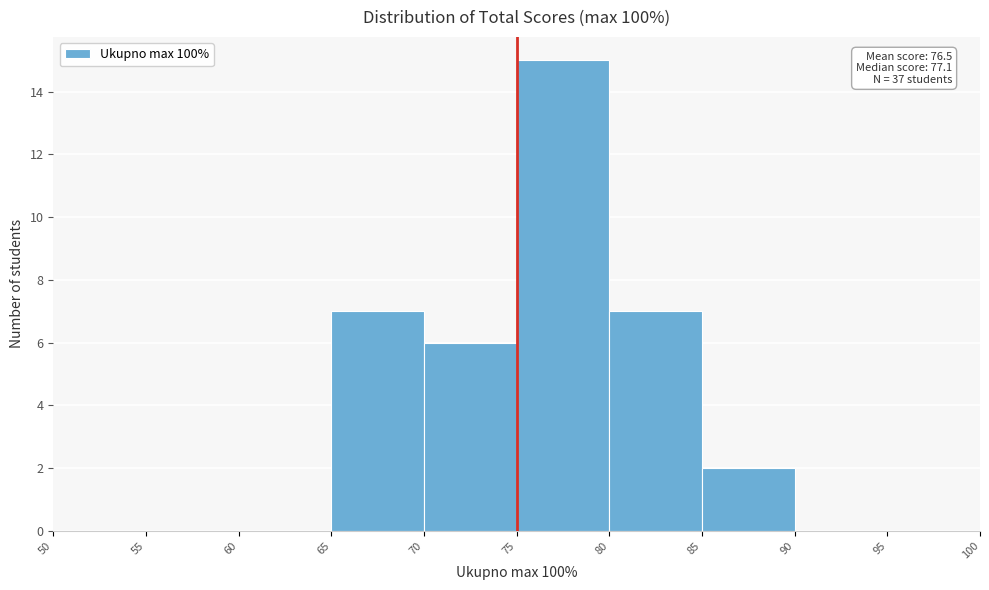

Over which range of the x-axis is the bar tallest?

75 to 80